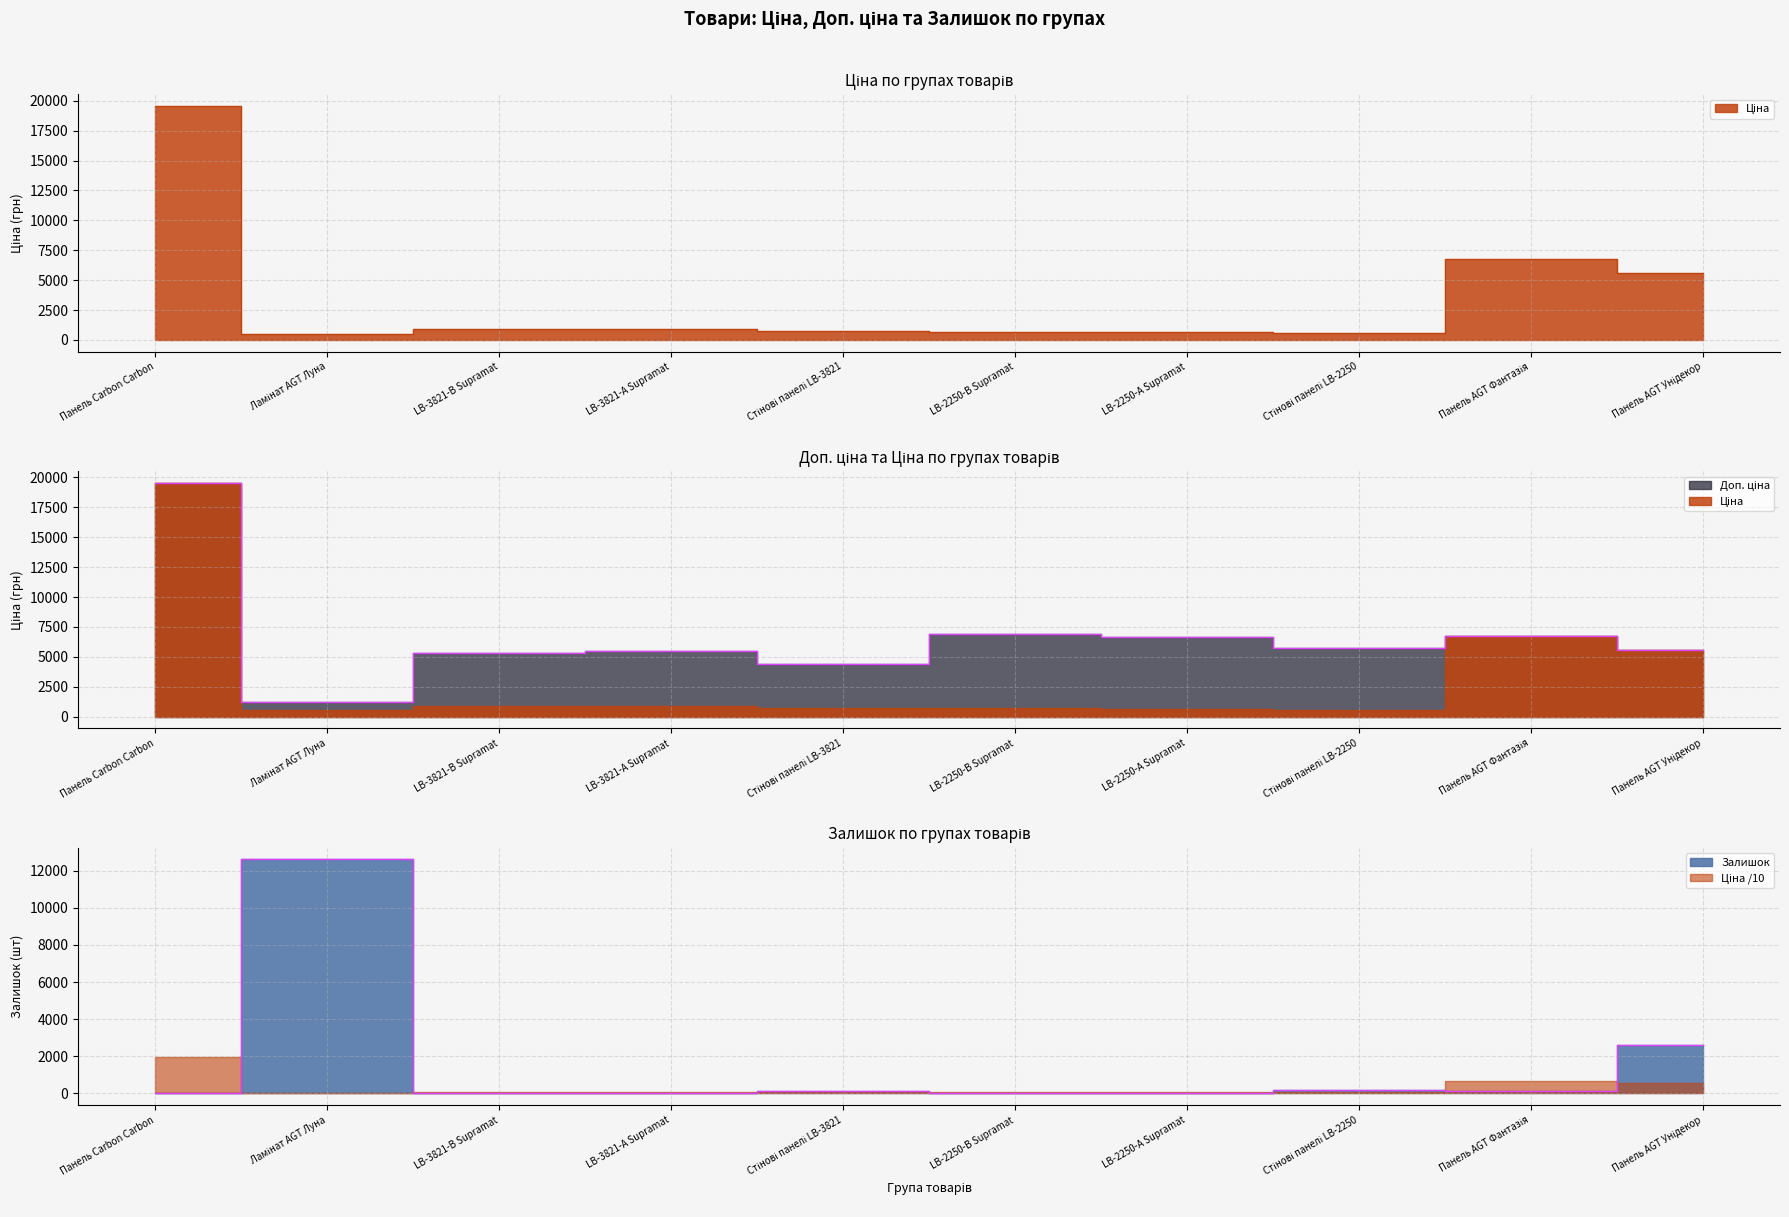

What is the value of the Доп. ціна point at the 1st from the left?

19564.9